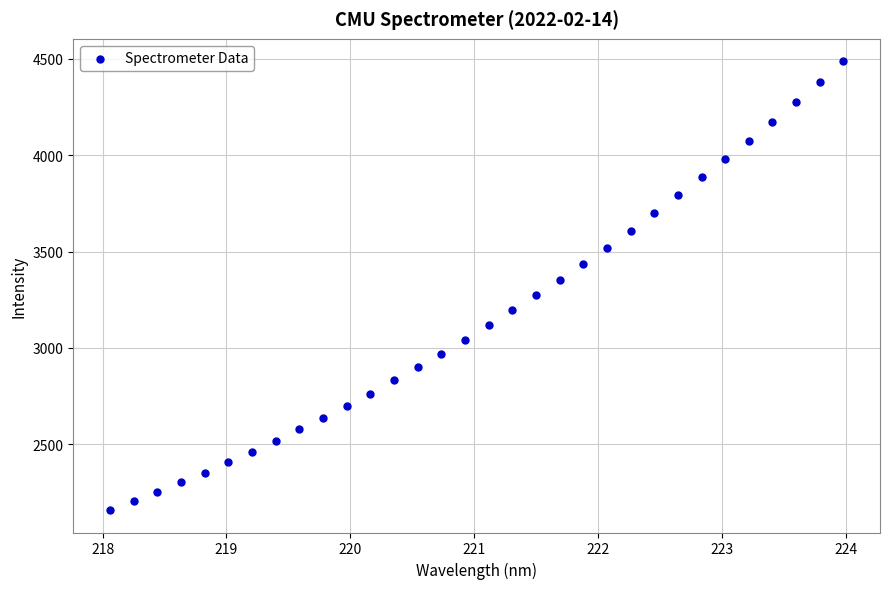

What is the range of Y values (max minus min)?

2328.8